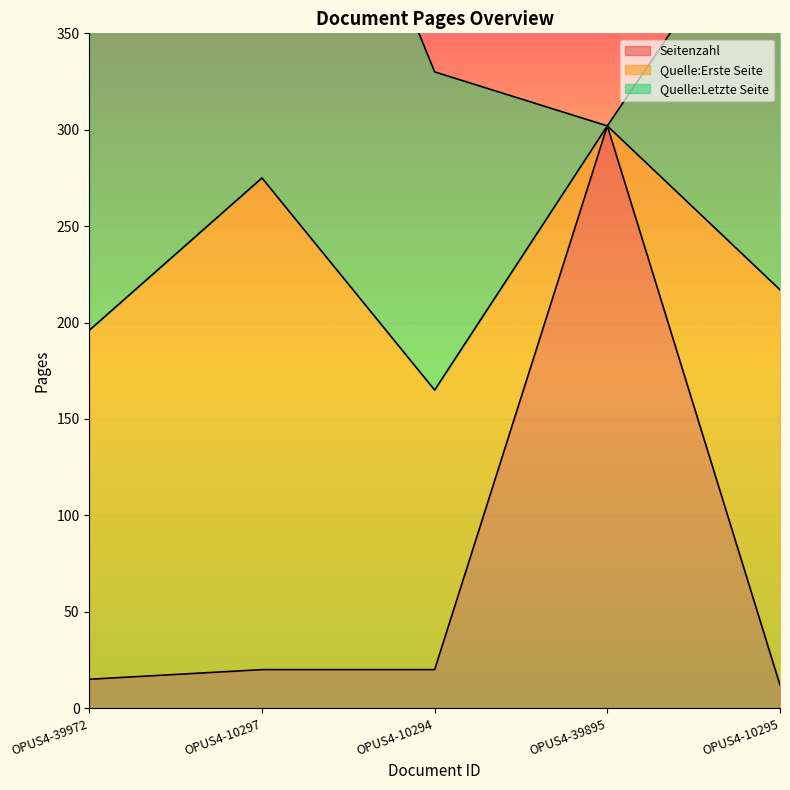

What is the difference between the maximum and minimum values in the Quelle:Letzte Seite series?

275